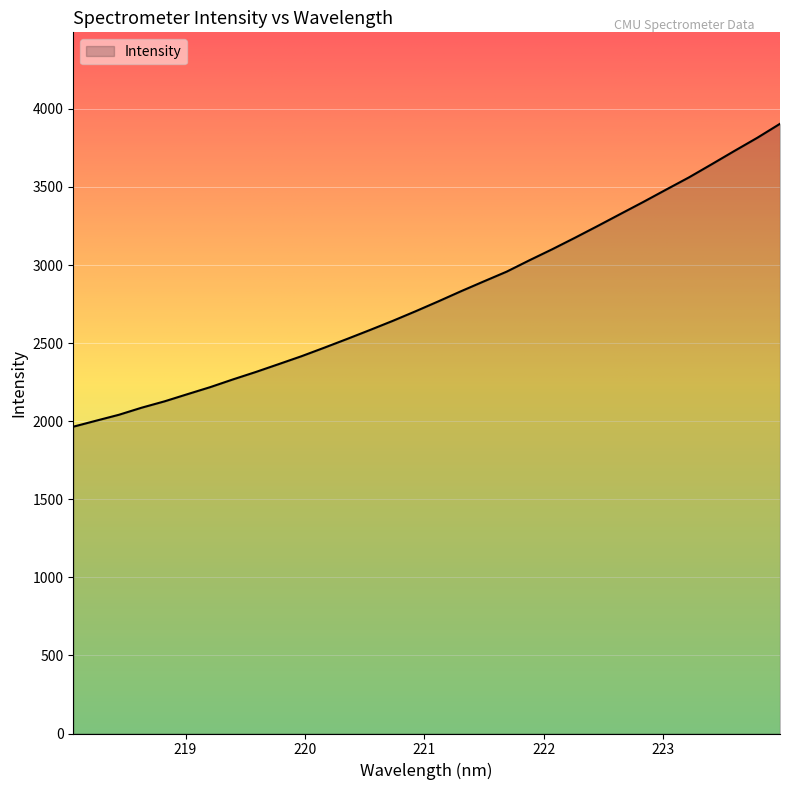

What is the smallest value displayed?

1964.8